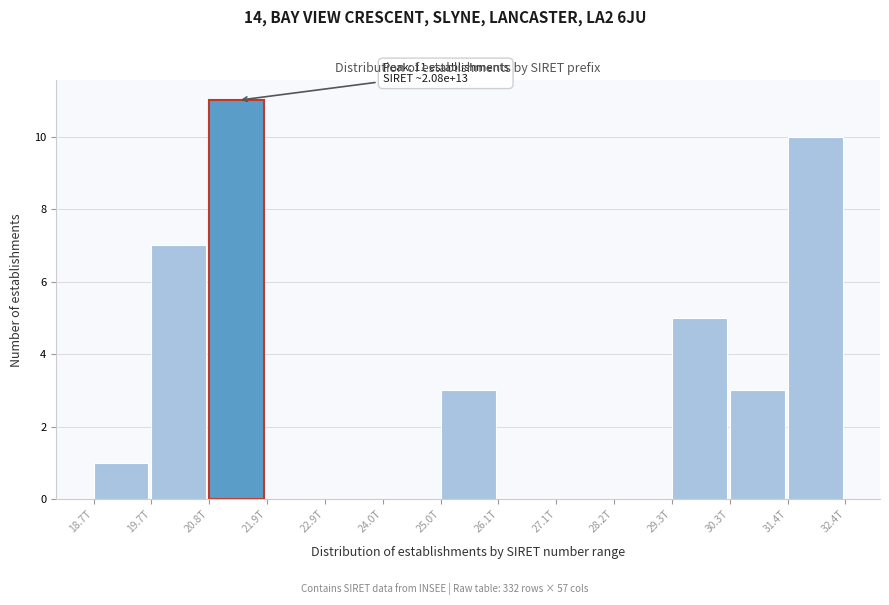

Reading right to left, transcribe all the data shown in this chart.

31.4T=10	30.3T=3	29.3T=5	28.2T=0	27.1T=0	26.1T=0	25.0T=3	24.0T=0	22.9T=0	21.9T=0	20.8T=11	19.7T=7	18.7T=1